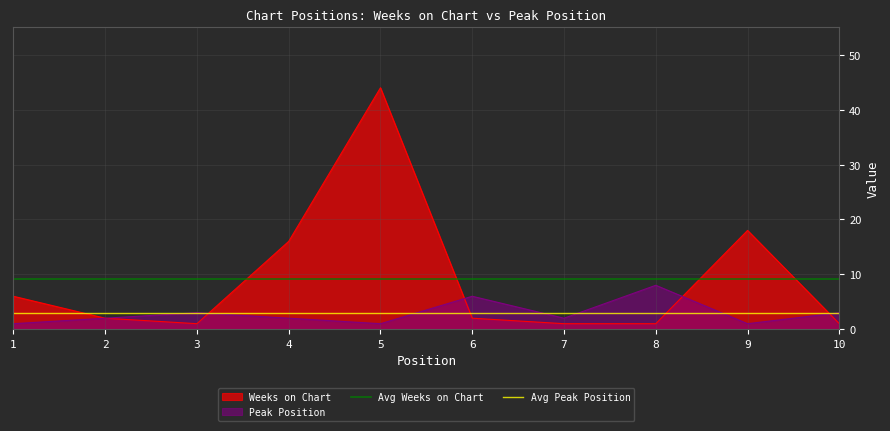

True or false: Weeks on Chart has a value of 2 at 2.

True